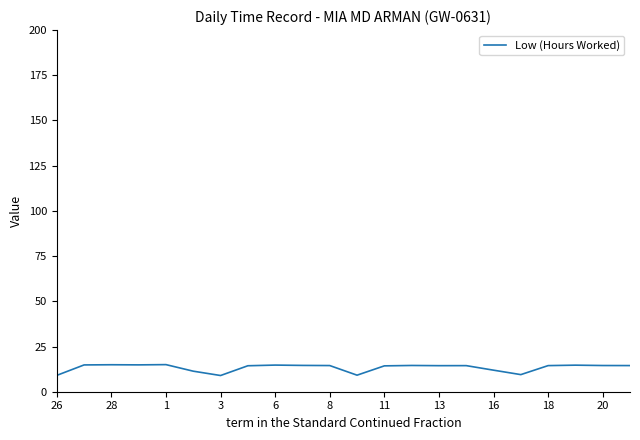

What is the minimum value shown in the chart?

9.0